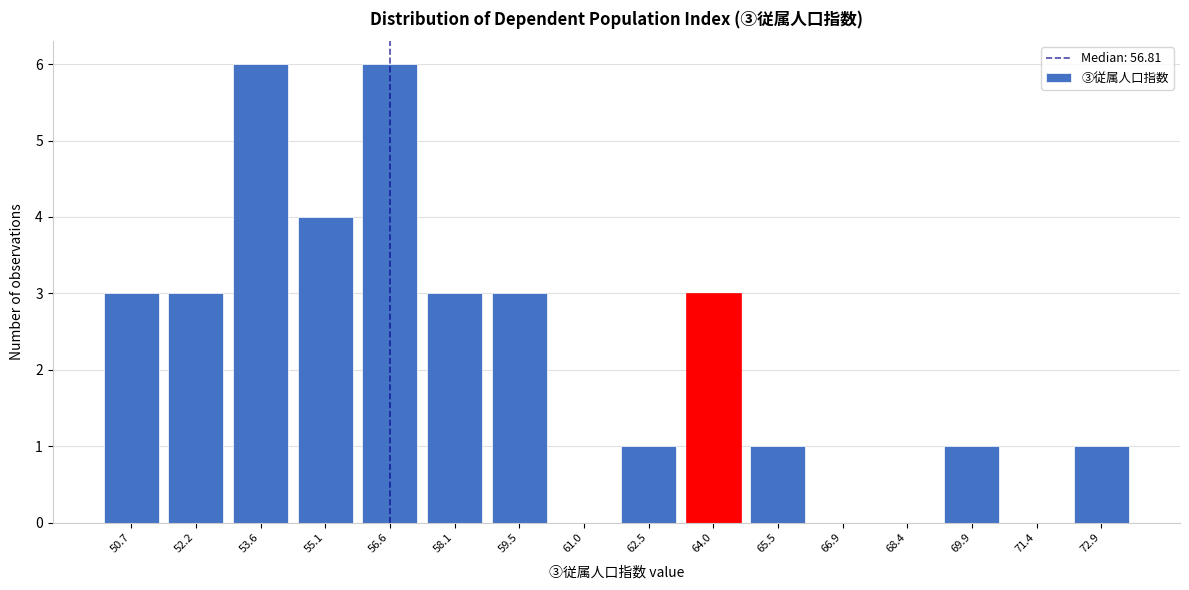

Reading right to left, extract all data points from this chart.

72.9=1	71.4=0	69.9=1	68.4=0	66.9=0	65.5=1	64.0=3	62.5=1	61.0=0	59.5=3	58.1=3	56.6=6	55.1=4	53.6=6	52.2=3	50.7=3